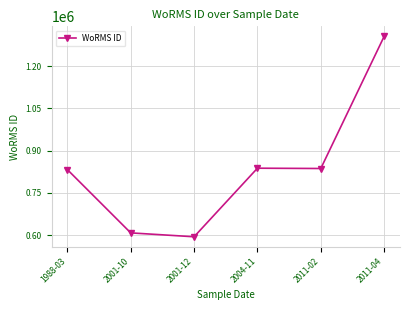

Which has a higher value, 2011-04 or 2001-10?

2011-04